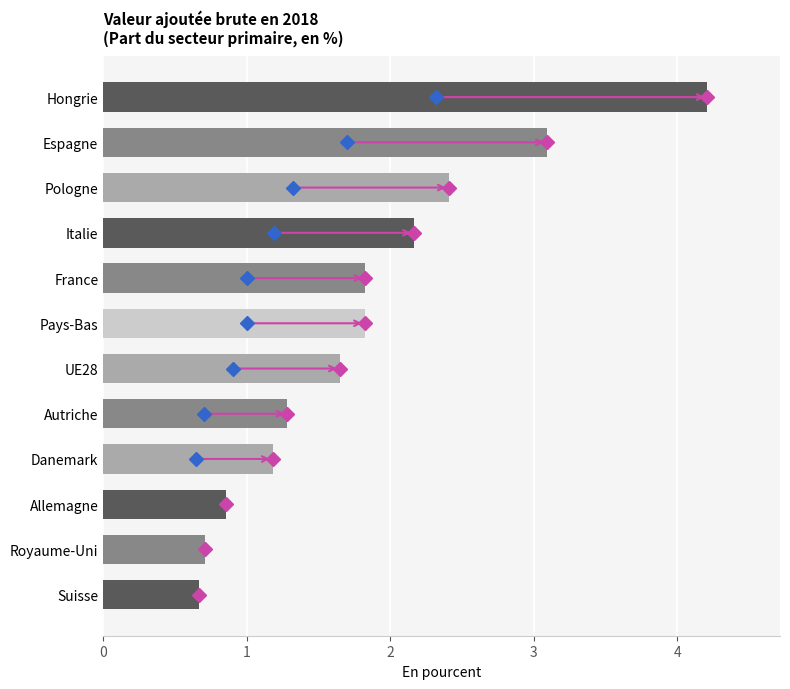

What is the sum of the values at UE28 and Autriche?

2.9